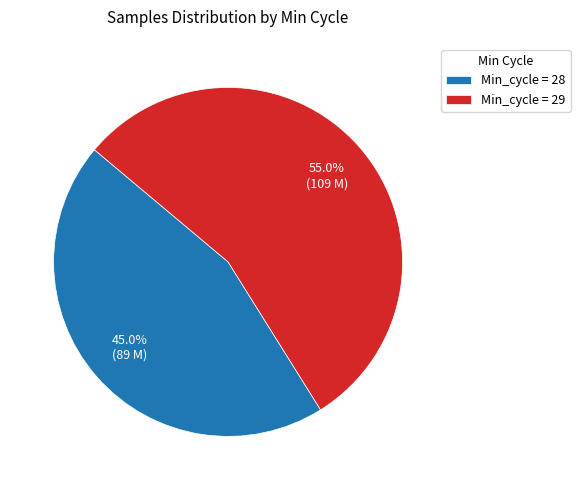

Which has a higher value, Min_cycle = 29 or Min_cycle = 28?

Min_cycle = 29